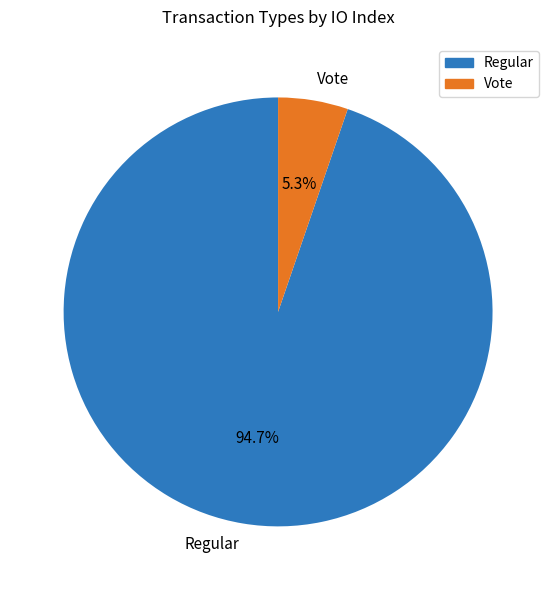

What percentage do Regular and Vote together represent?

100.0%